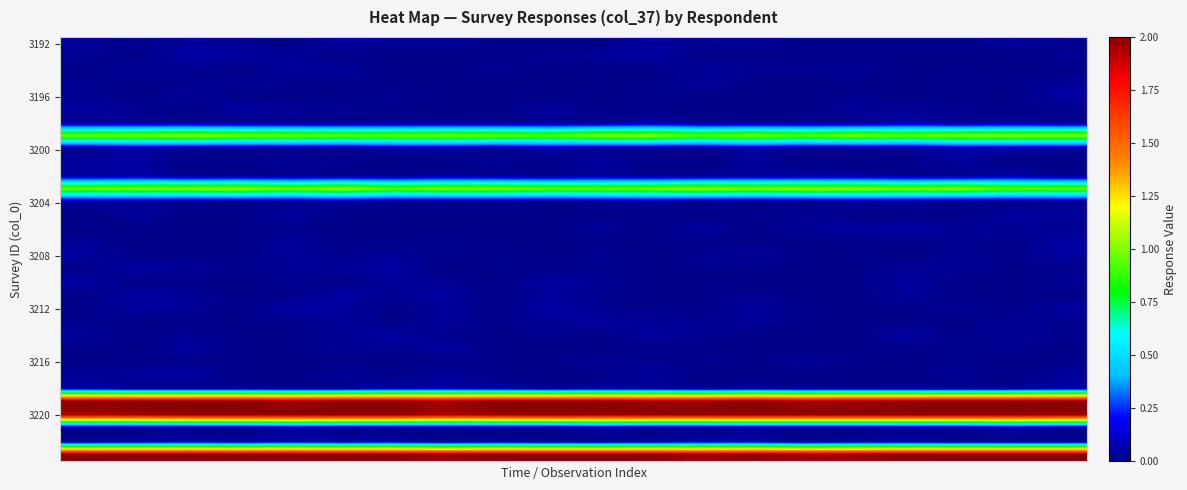

How many series are shown in this chart?

32